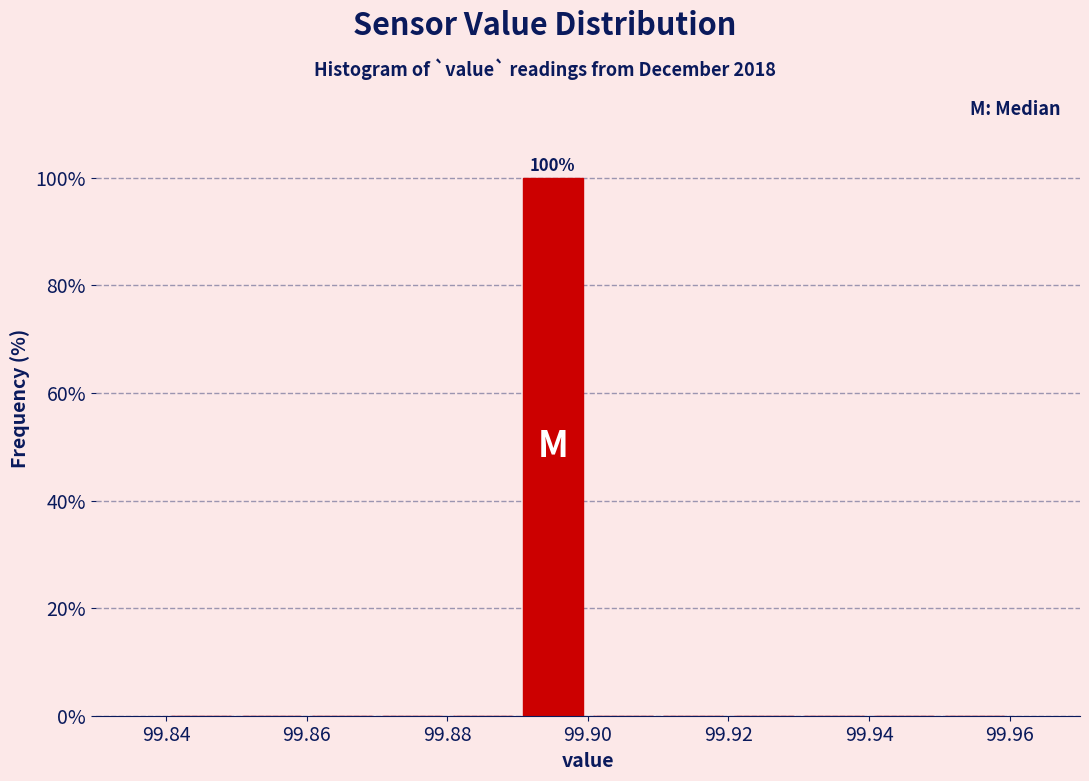

Which range on the x-axis has the tallest bar?

99.89 to 99.90